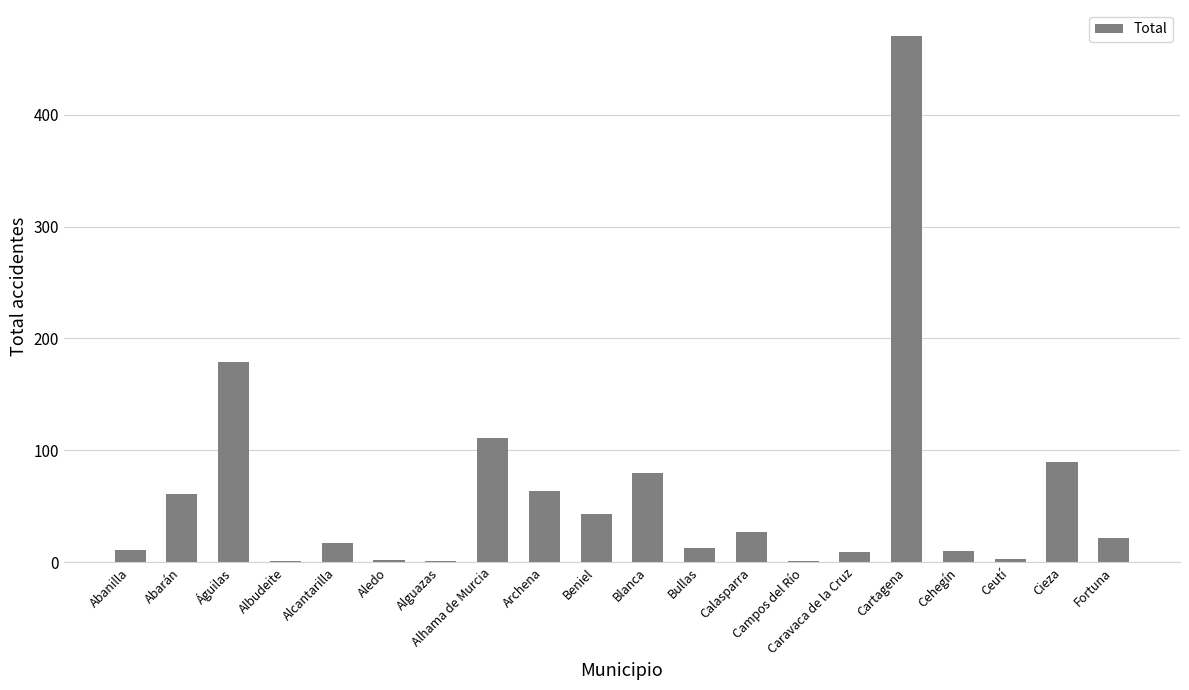

Does the chart contain stacked bars?

No